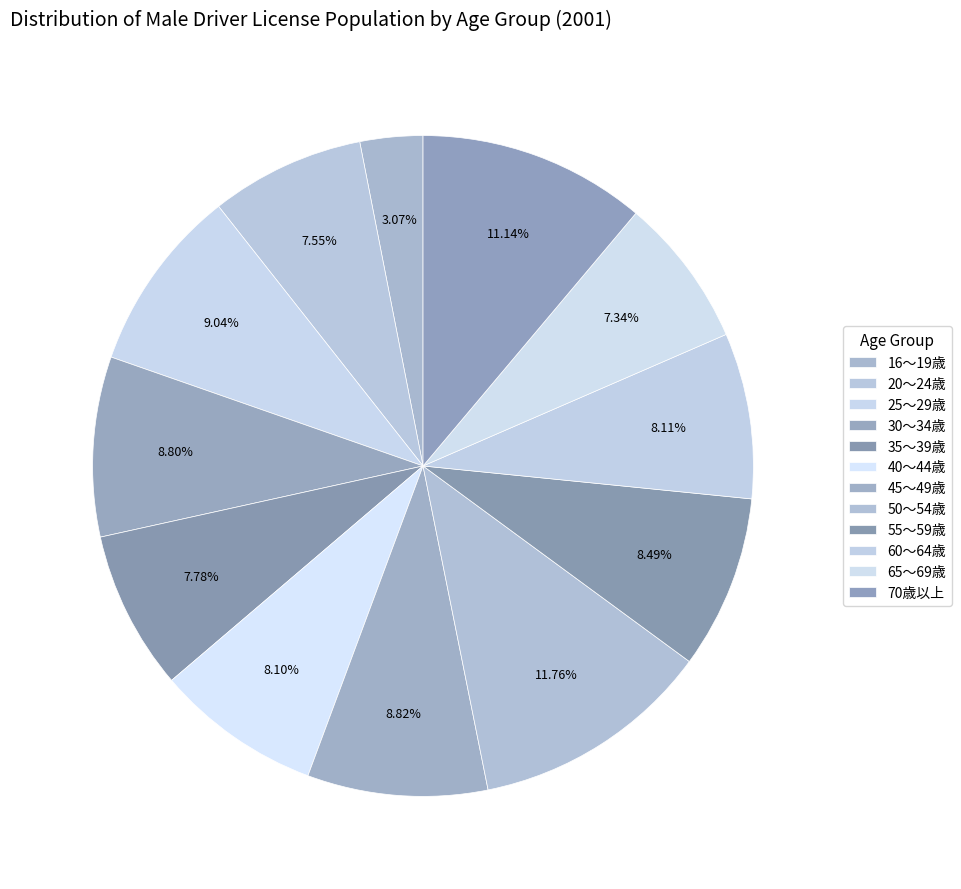

How many segments does this pie chart have?

12